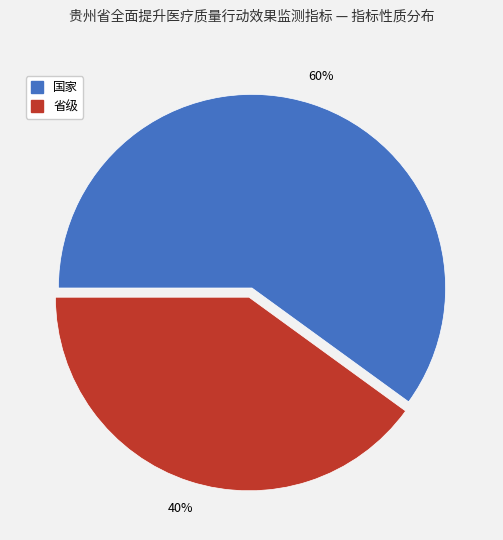

What is the smallest slice in the pie chart?

省级